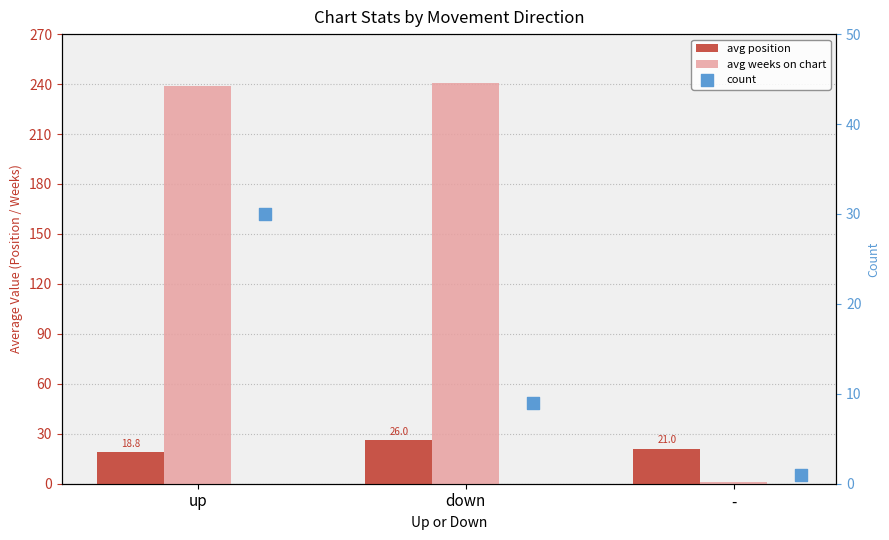

Which series has the widest spread of Y values?

avg weeks on chart